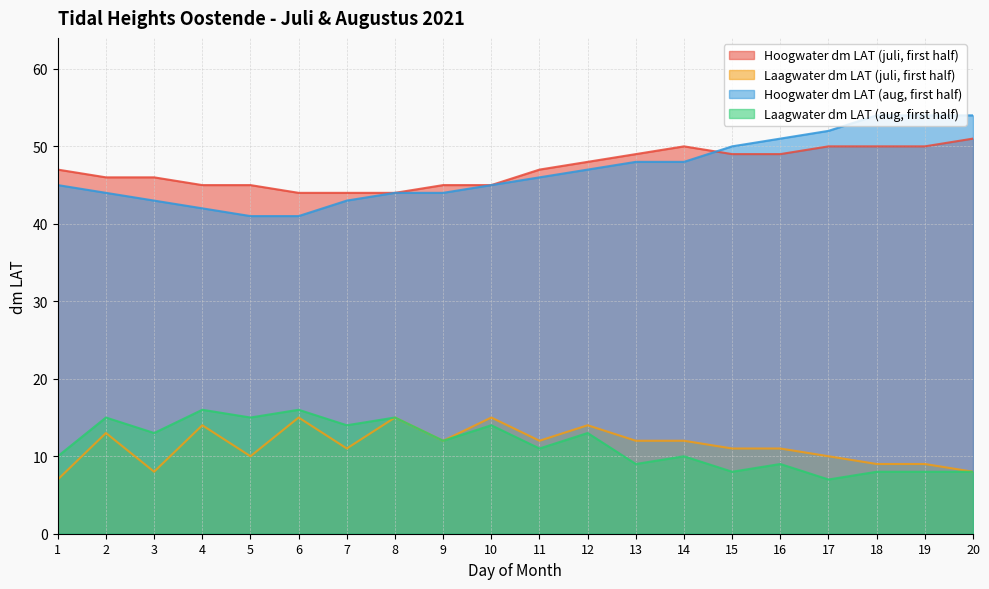

What is the difference between the Hoogwater dm LAT (aug, first half) values at 18 and 11?

8